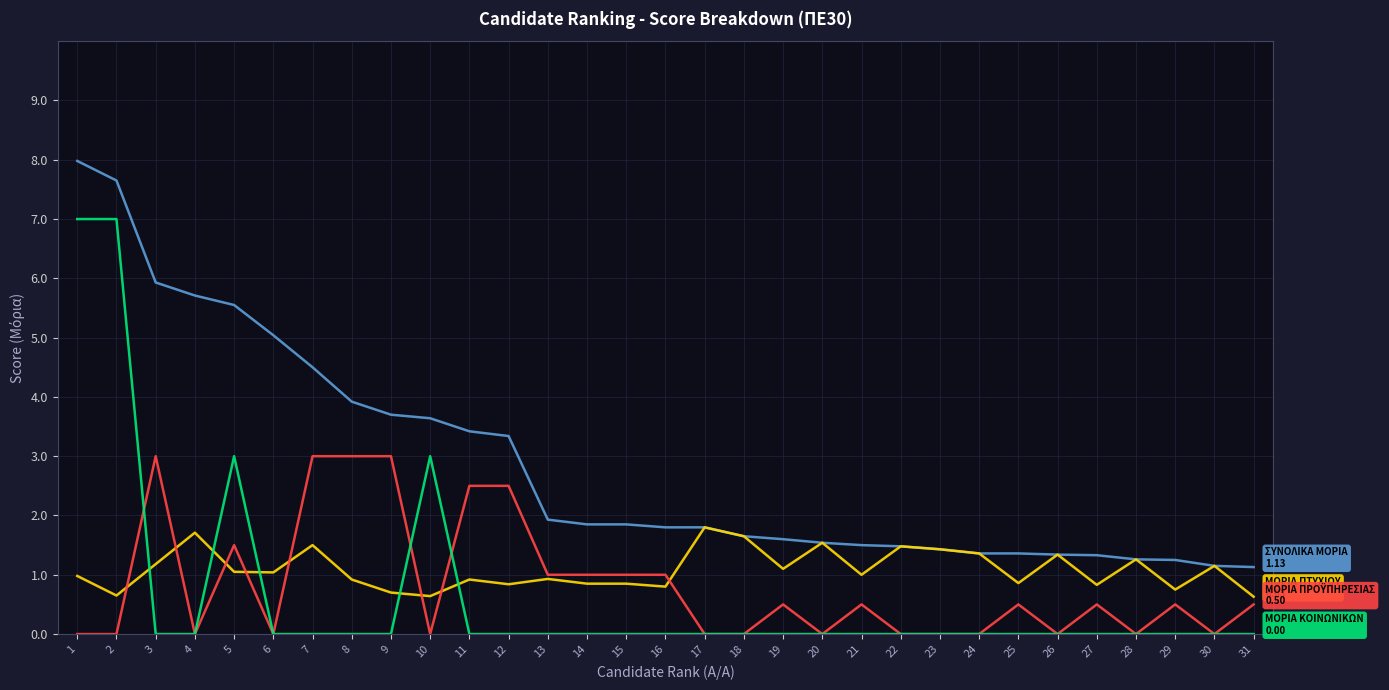

What is the spread (max minus min) of values at 17?

1.8